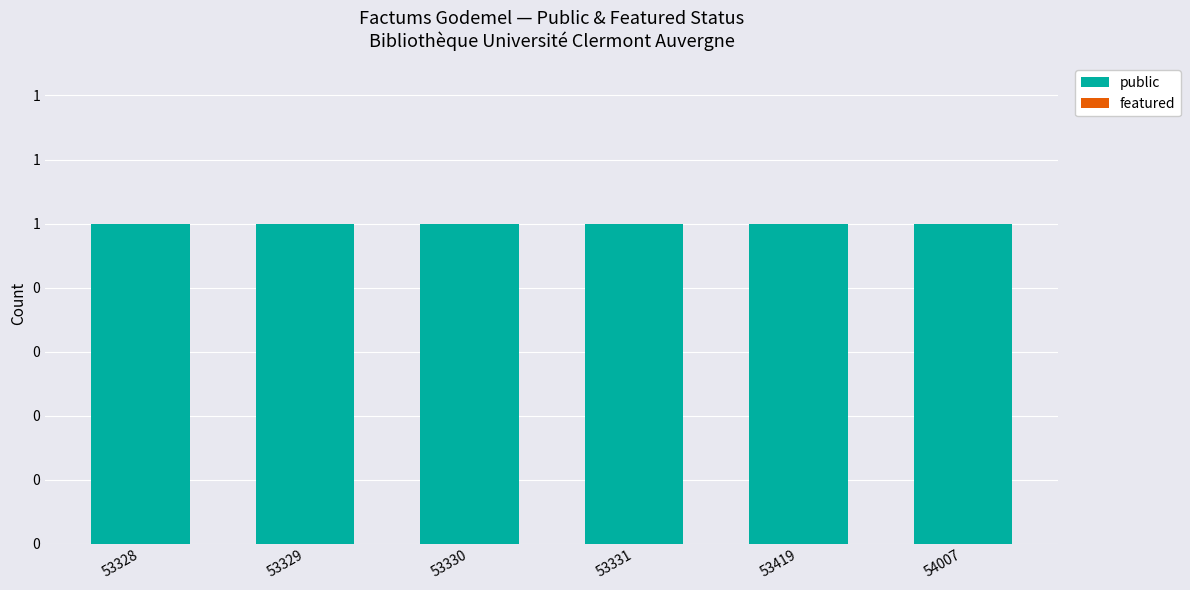

List the series in order of their overall mean, lowest first.

featured, public